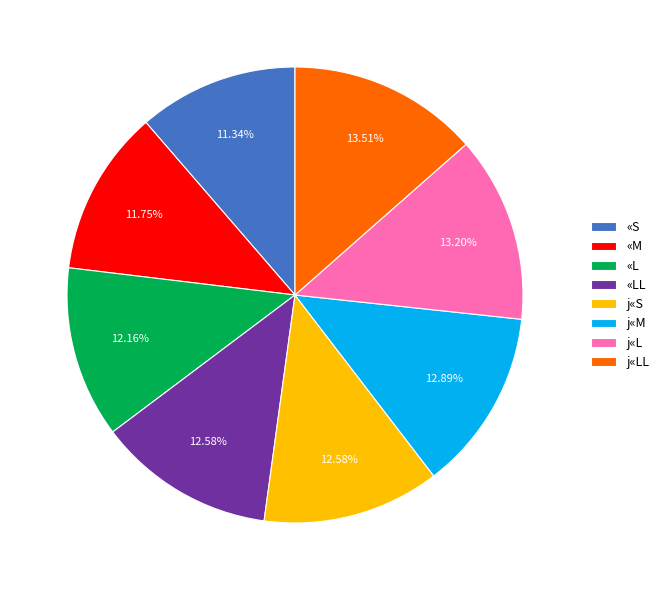

Approximately how many times larger is the value at j«S compared to «S?

1.1